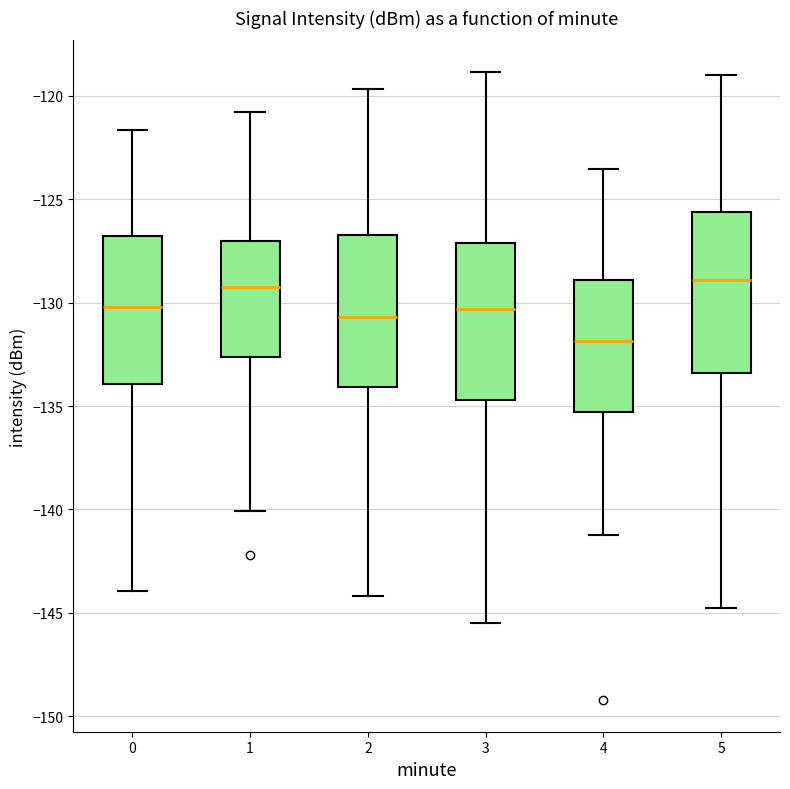

Reading left to right, read every box against the y-axis: the position of its median line, the range the box covers, and the ends of its whiskers. The values are not printed on the chart, so give them approximately, as read against the axis.

0: median -130.0, box -134.0 to -127.0, whiskers -144.0 to -121.5
1: median -129.0, box -132.5 to -127.0, whiskers -140.0 to -121.0
2: median -130.5, box -134.0 to -126.5, whiskers -144.0 to -119.5
3: median -130.5, box -134.5 to -127.0, whiskers -145.5 to -119.0
4: median -132.0, box -135.5 to -129.0, whiskers -141.0 to -123.5
5: median -129.0, box -133.5 to -125.5, whiskers -145.0 to -119.0